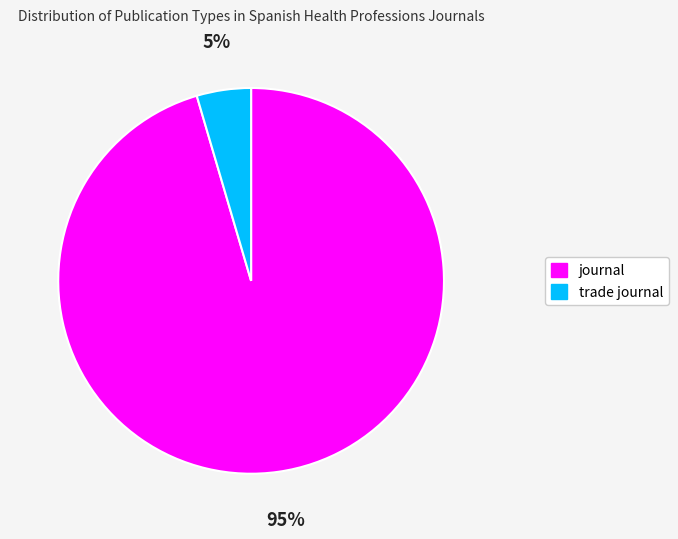

Between journal and trade journal, which is larger?

journal